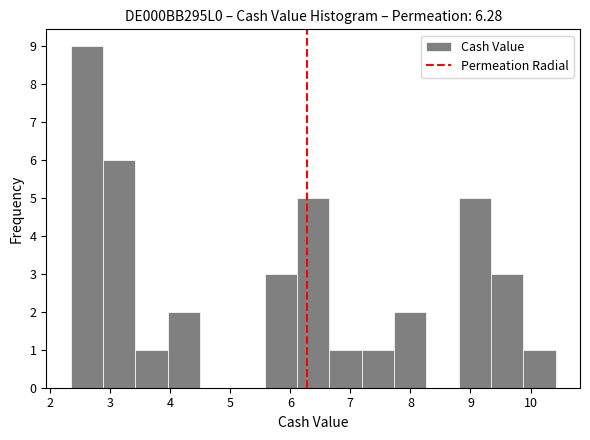

What is the height of the bar covering 6.6 to 7.2 on the x-axis? Neither the bar edges nor the heights are printed on the chart, so give them approximately, as read against the axes.

1